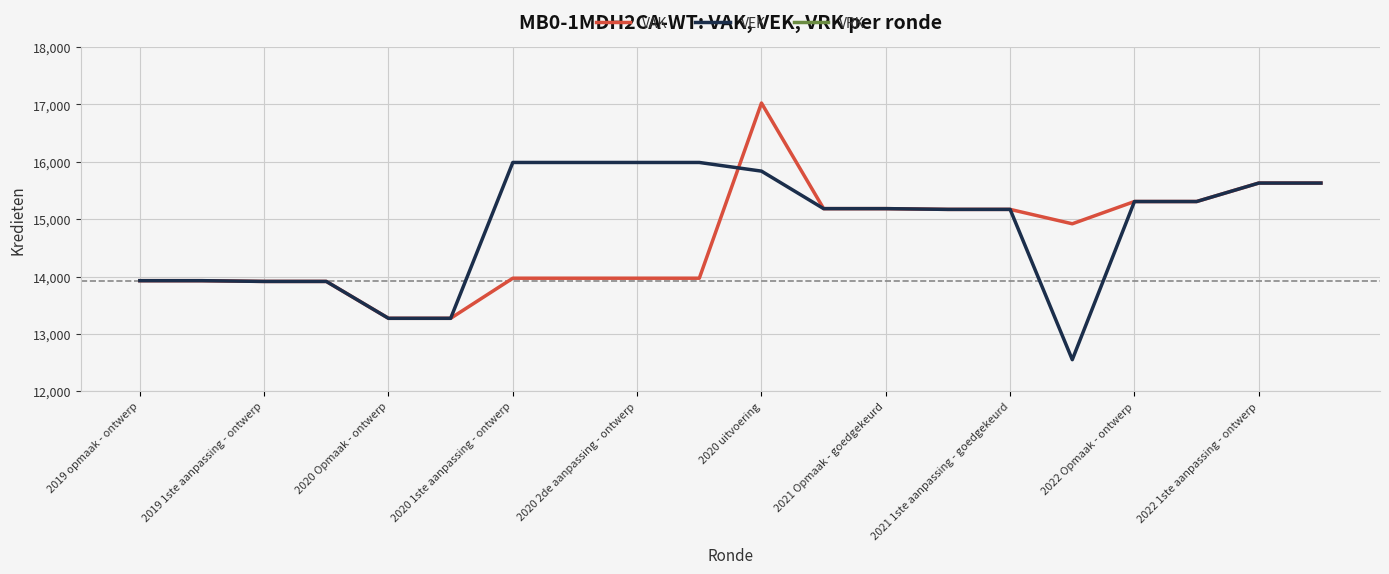

Reading right to left, what are all the values shown in this chart?

VAK: 15630	15630	15308	15308	14920	15171	15171	15184	15184	17025	13971	13971	13971	13971	13272	13272	13915	13915	13928	13928
VEK: 15630	15630	15308	15308	12551	15171	15171	15184	15184	15838	15989	15989	15989	15989	13272	13272	13915	13915	13928	13928
VRK: 0	0	0	0	0	0	0	0	0	0	0	0	0	0	0	0	0	0	0	0